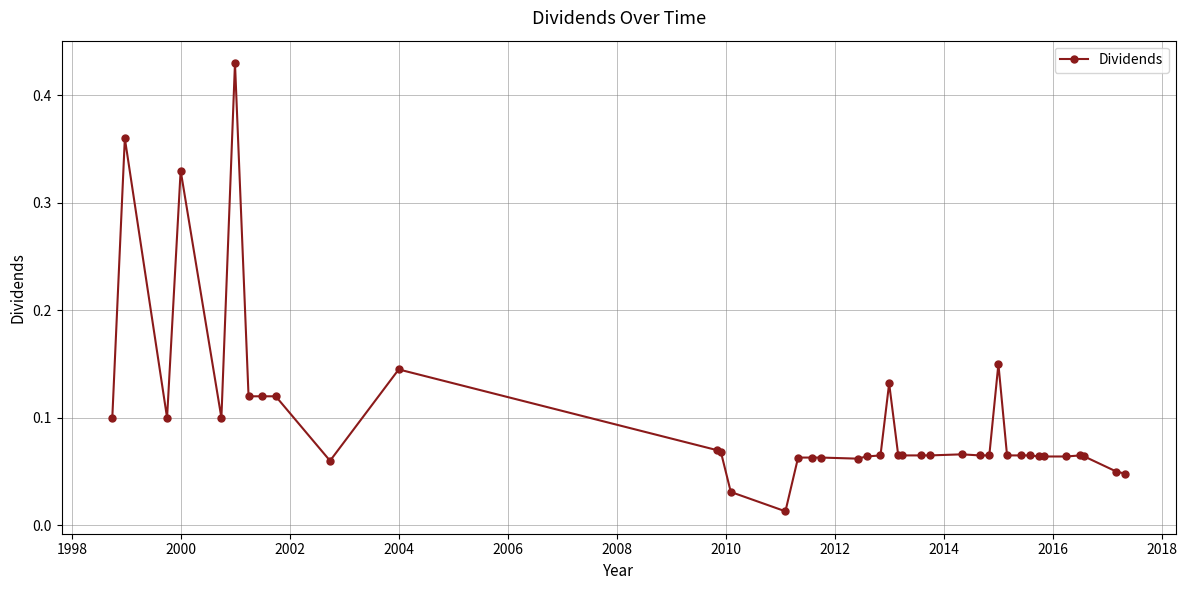

What is the sum of all values?

3.9